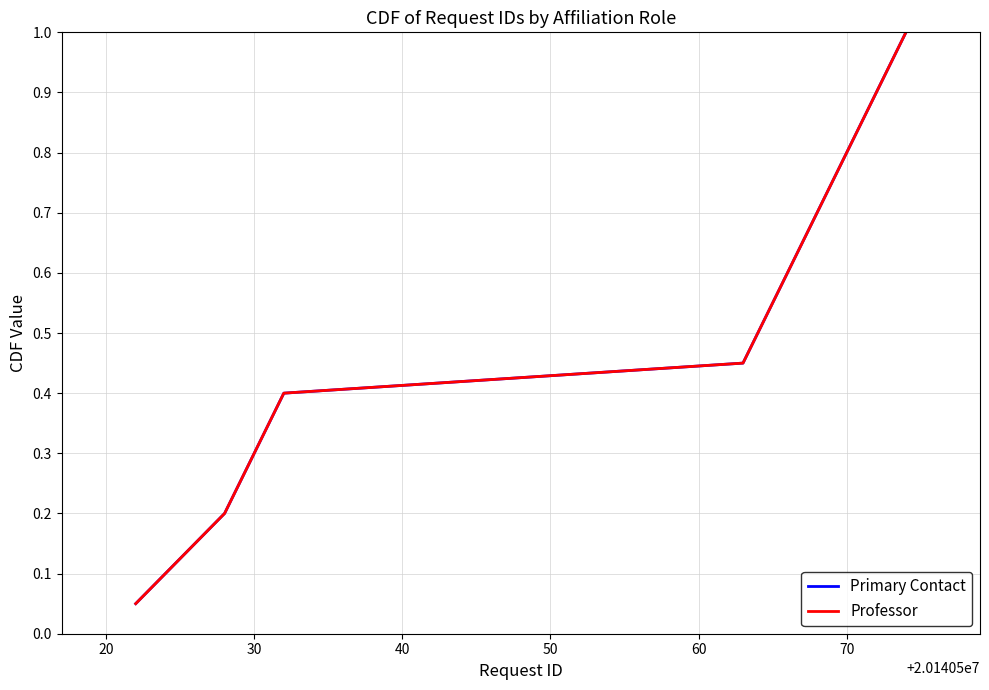

What is the value of the Professor point at the 2nd from the left?

0.1